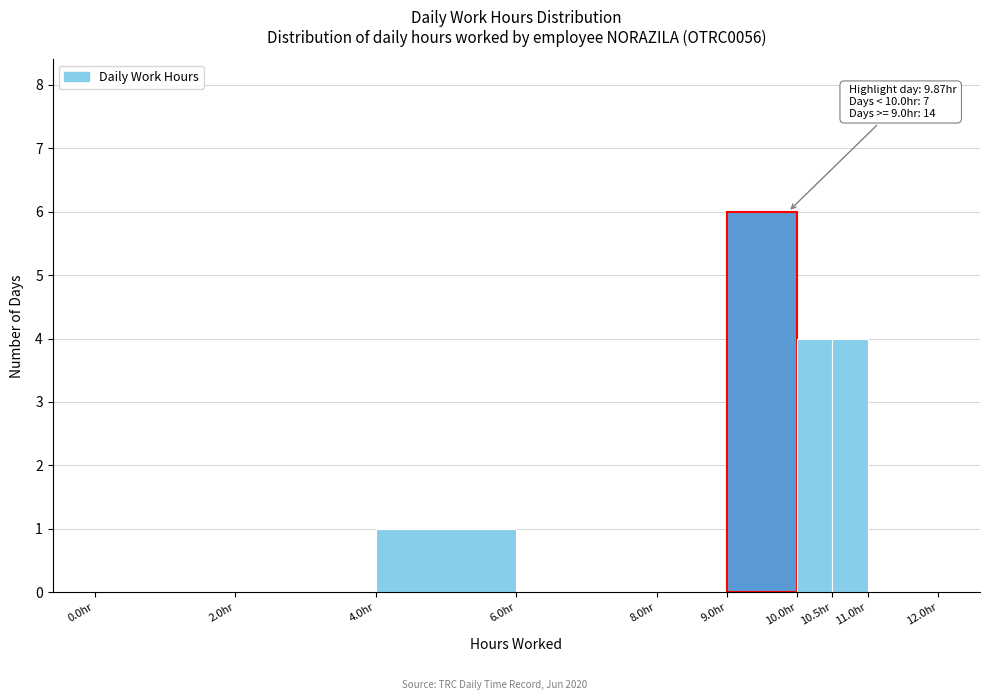

Which range on the x-axis has the tallest bar?

9.0 to 10.0